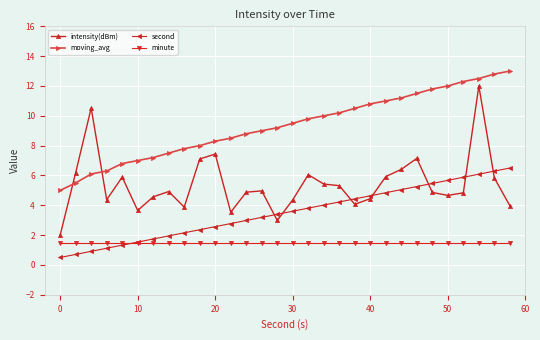

How many times do intensity(dBm) and second cross each other?

7